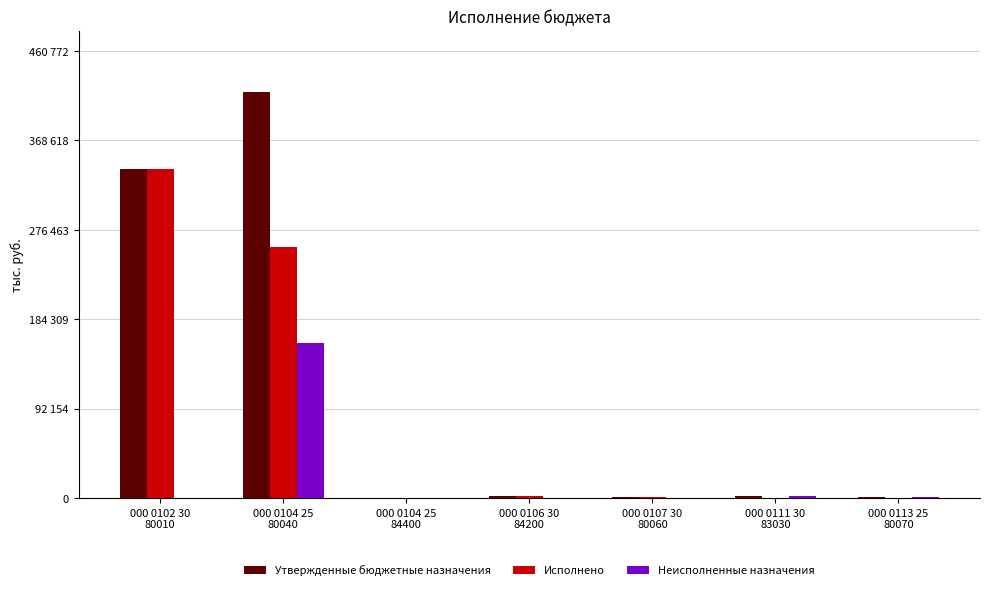

Rank the series by their maximum value, from highest to lowest.

Утвержденные бюджетные назначения, Исполнено, Неисполненные назначения